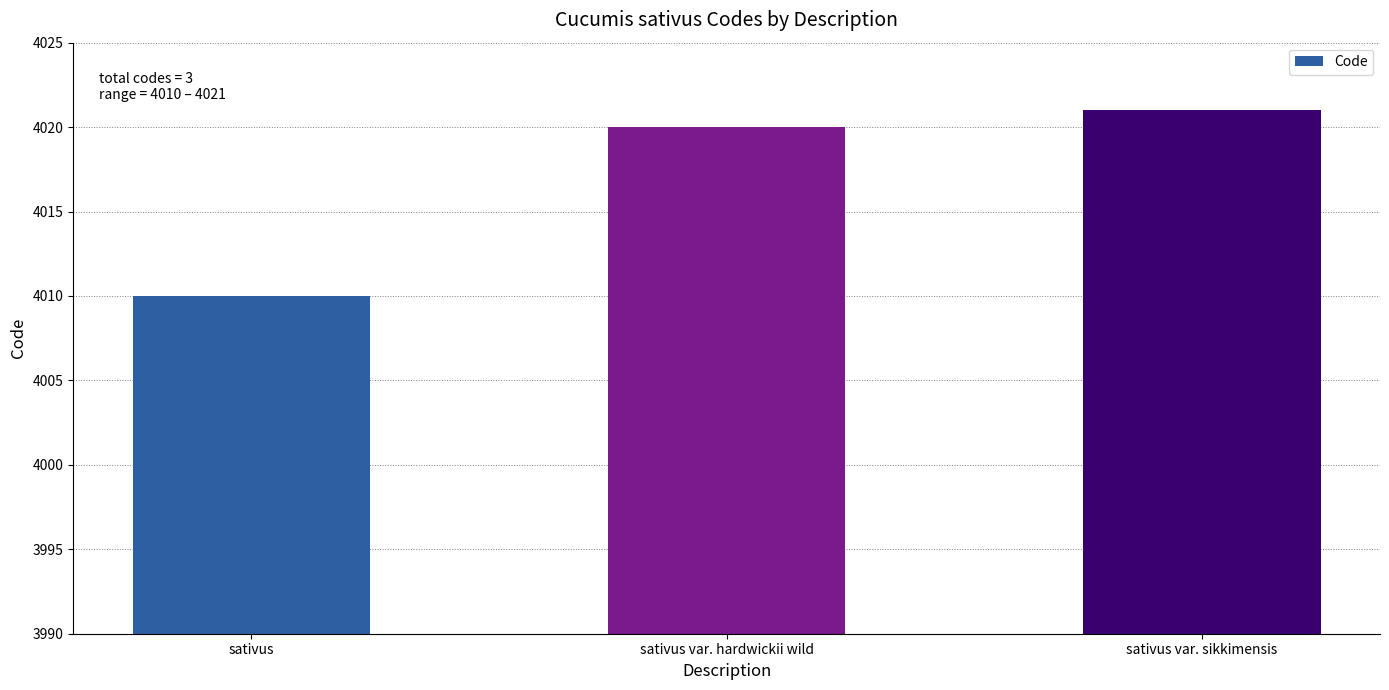

The chart shows a value of 2035 at sativus var. hardwickii wild. True or false?

False